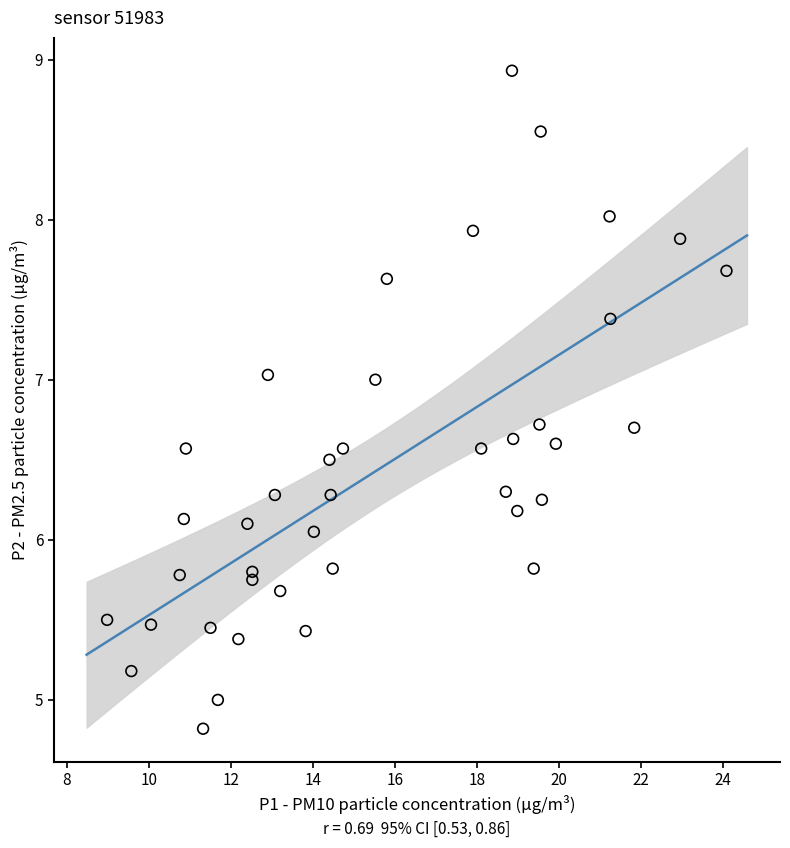

What is the range of Y values (max minus min)?

4.1